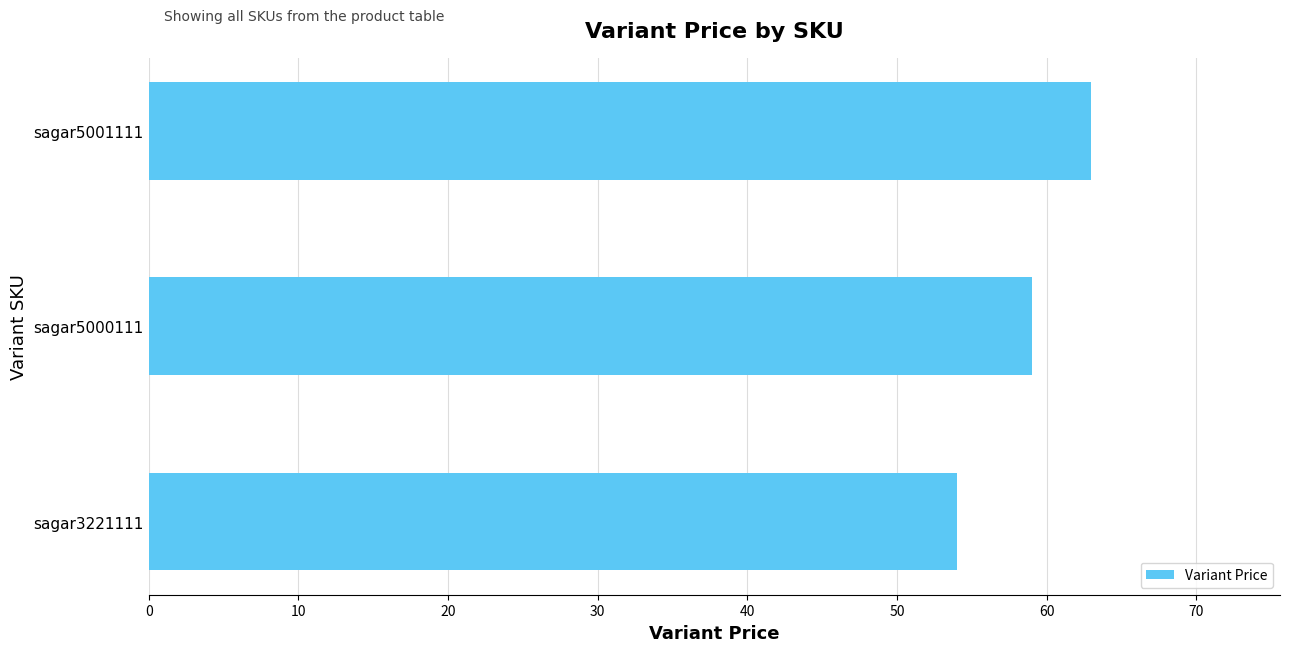

Are the bars grouped side by side (vs. stacked)?

No